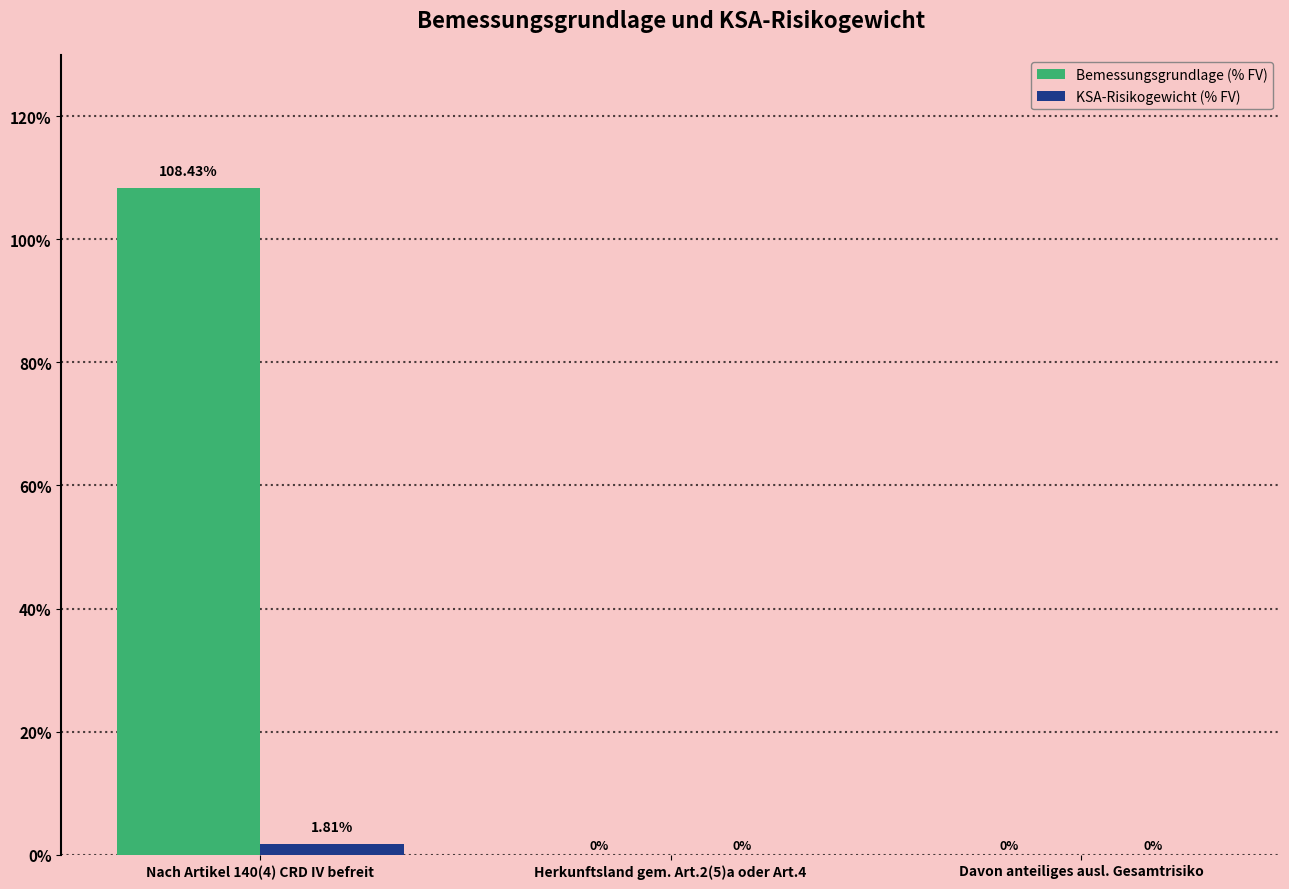

Which series has the largest total across all categories?

Bemessungsgrundlage (% FV)